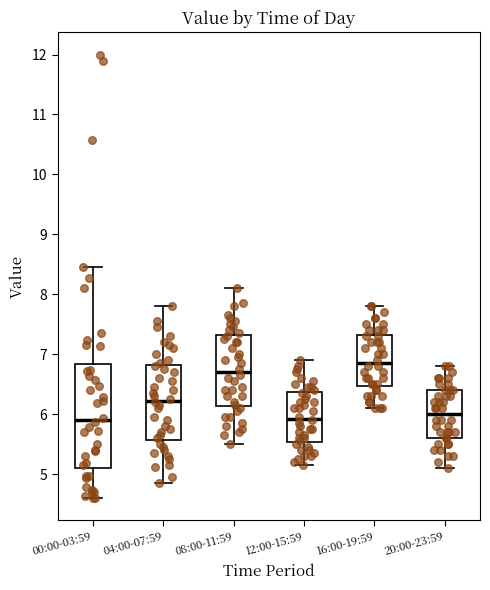

Reading left to right, read every box against the y-axis: the position of its median line, the range the box covers, and the ends of its whiskers. The values are not printed on the chart, so give them approximately, as read against the axis.

00:00-03:59: median 5.9, box 5.1 to 6.8, whiskers 4.6 to 8.5
04:00-07:59: median 6.2, box 5.6 to 6.8, whiskers 4.9 to 7.8
08:00-11:59: median 6.7, box 6.1 to 7.3, whiskers 5.5 to 8.1
12:00-15:59: median 5.9, box 5.5 to 6.4, whiskers 5.2 to 6.9
16:00-19:59: median 6.9, box 6.5 to 7.3, whiskers 6.1 to 7.8
20:00-23:59: median 6.0, box 5.6 to 6.4, whiskers 5.1 to 6.8